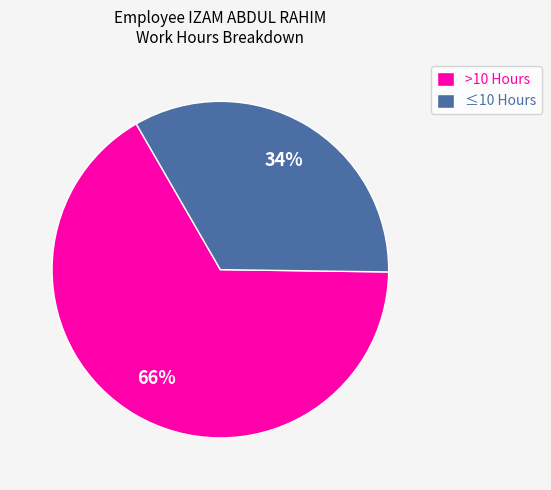

How many segments does this pie chart have?

2